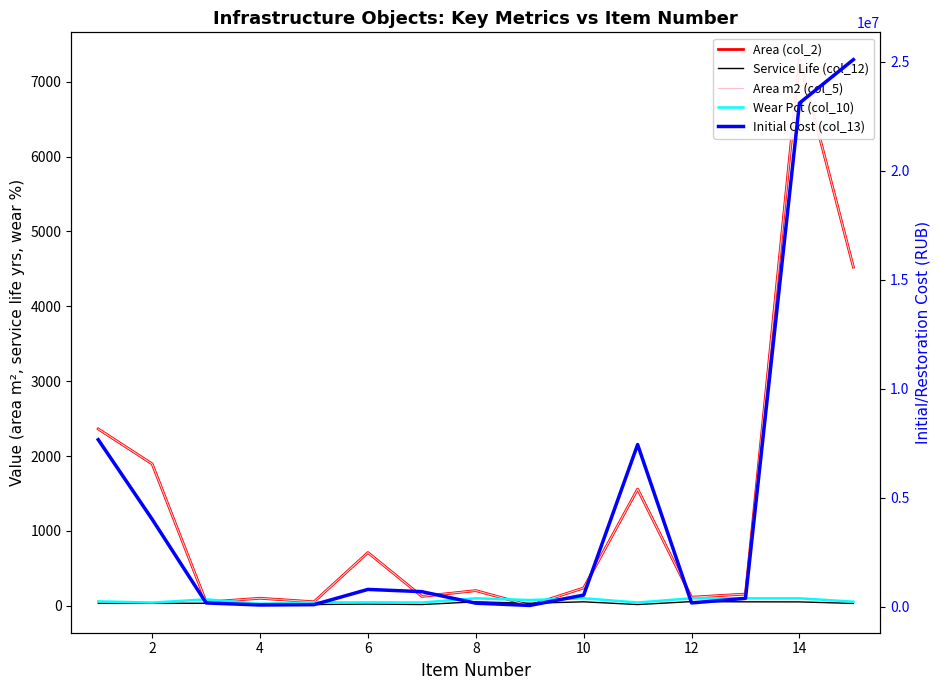

Count the number of categories in the chart.

15